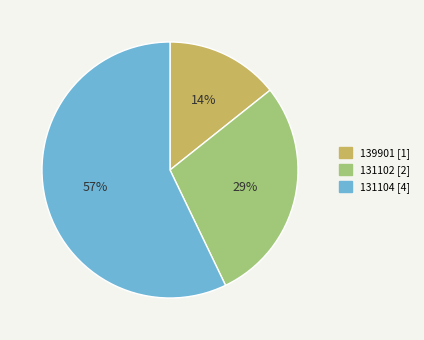

To the nearest percent, what is the difference between the 131104 and 139901 slice percentages?

43%